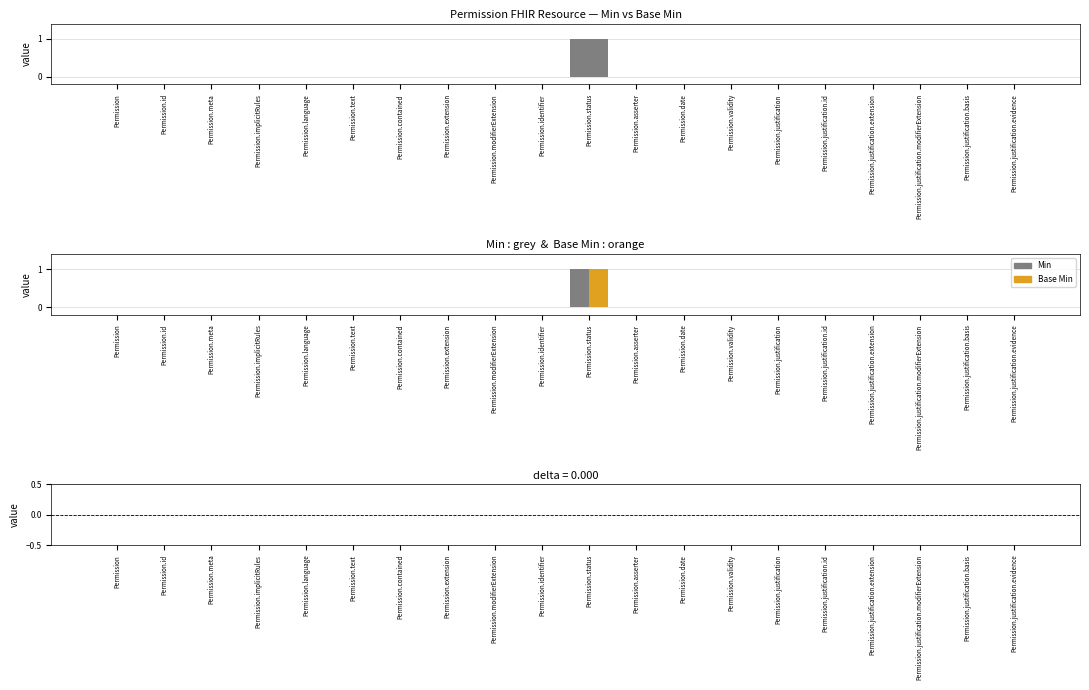

Which series changed the most between Permission and Permission.identifier?

Min